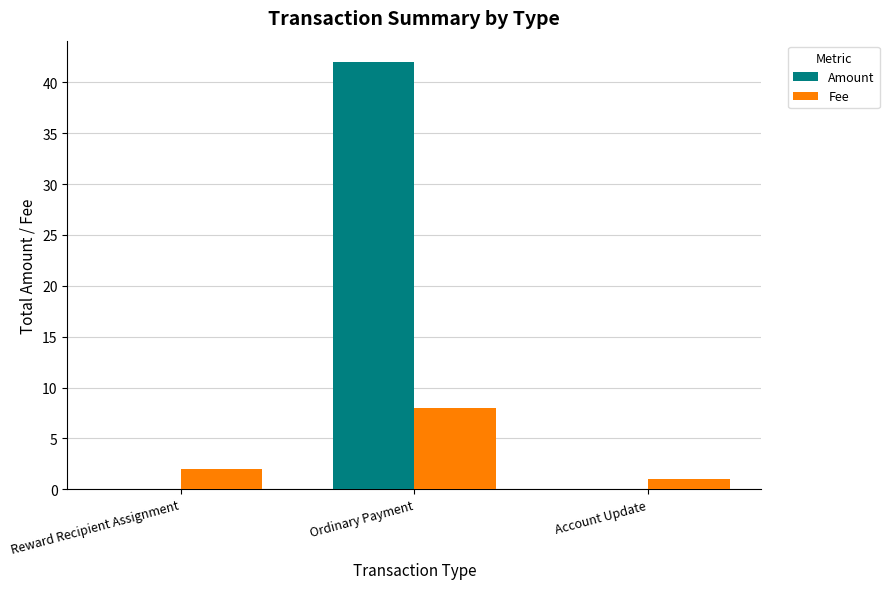

What is the sum of all Amount values?

42